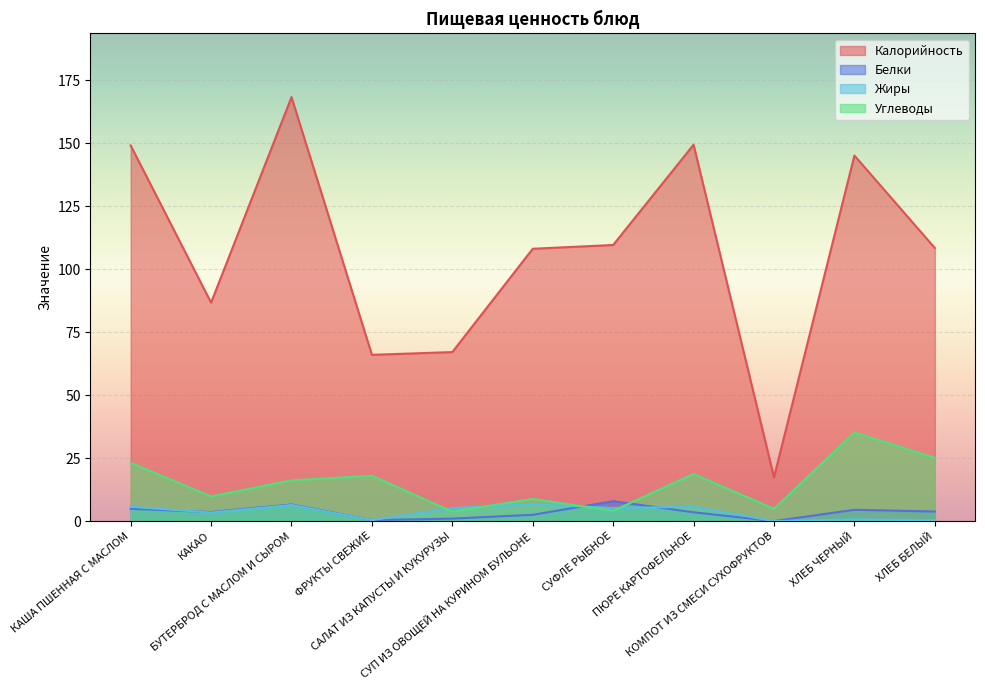

The Белки series shows -5.2 at КОМПОТ ИЗ СМЕСИ СУХОФРУКТОВ. True or false?

False